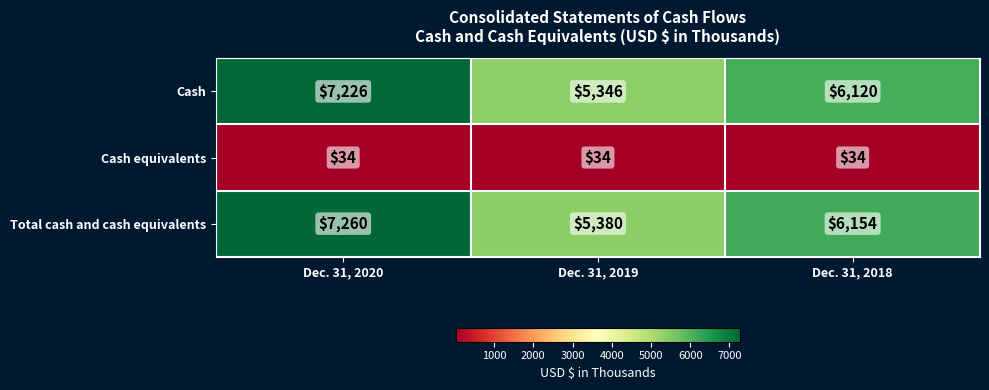

What is the greatest value displayed?

7260